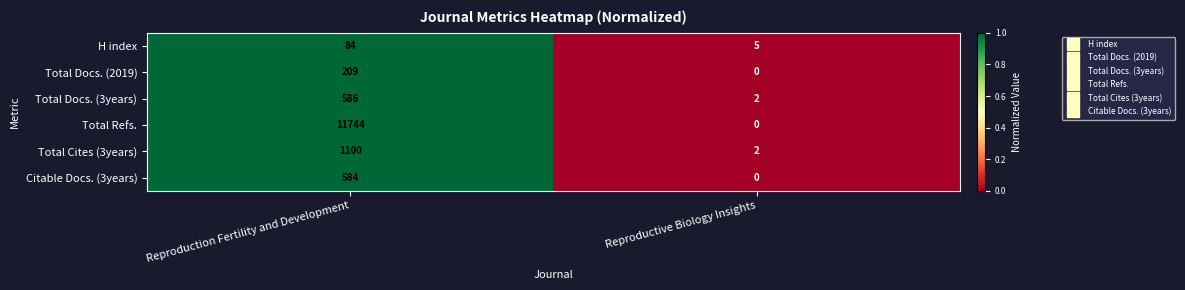

At Reproduction Fertility and Development, list the series in order from largest to smallest.

Total Refs., Total Cites (3years), Total Docs. (3years), Citable Docs. (3years), Total Docs. (2019), H index